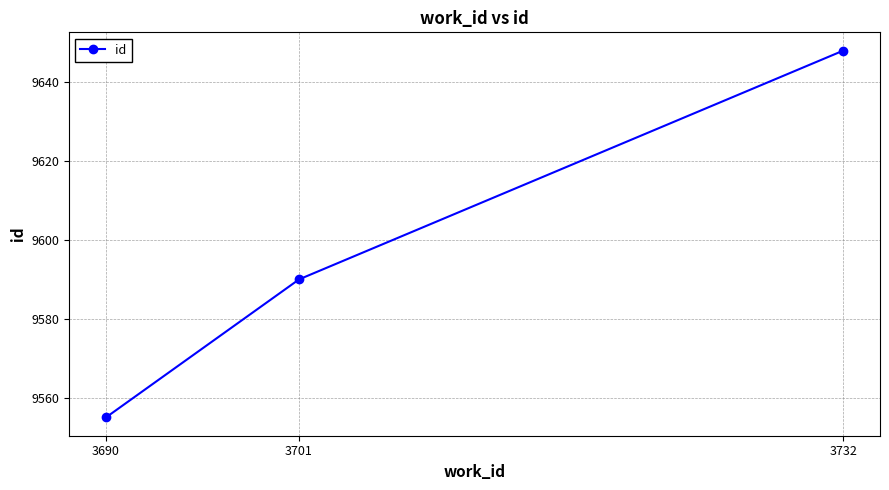

What is the value of the 1st point from the left?

9555